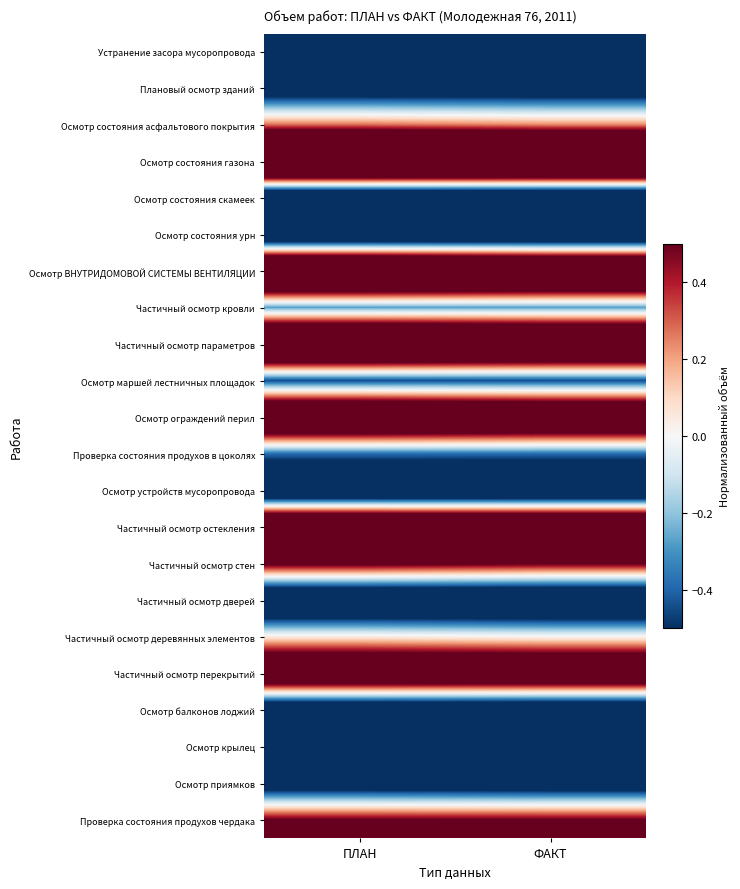

At how many categories does at least one series exceed 1?

2